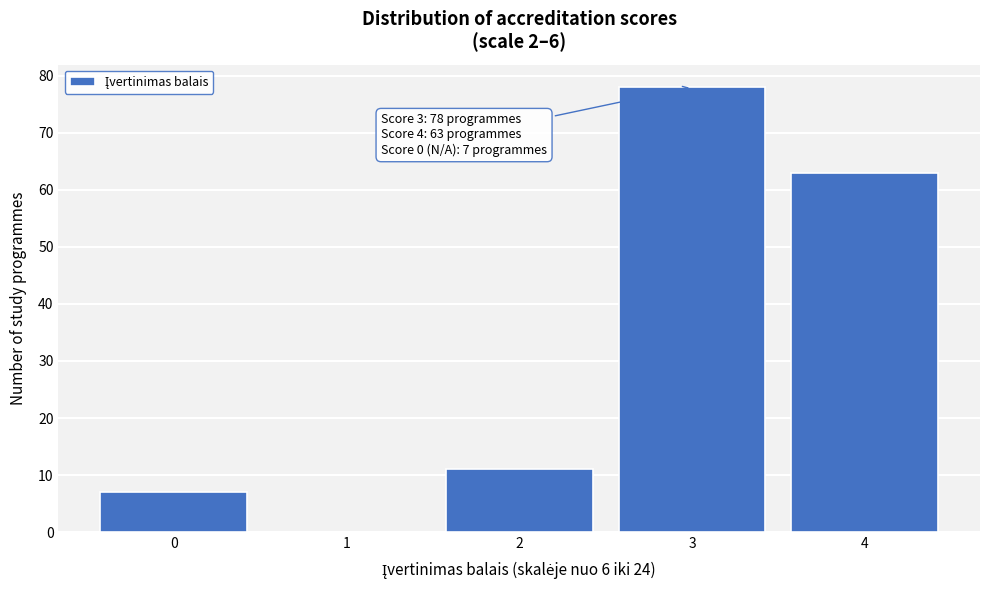

Reading right to left, transcribe all the data shown in this chart.

4=63	3=78	2=11	1=0	0=7